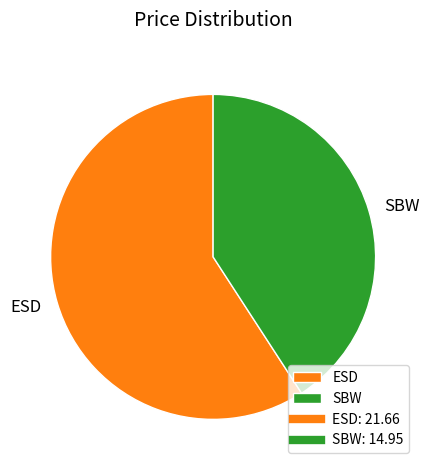

What is the smallest slice in the pie chart?

SBW